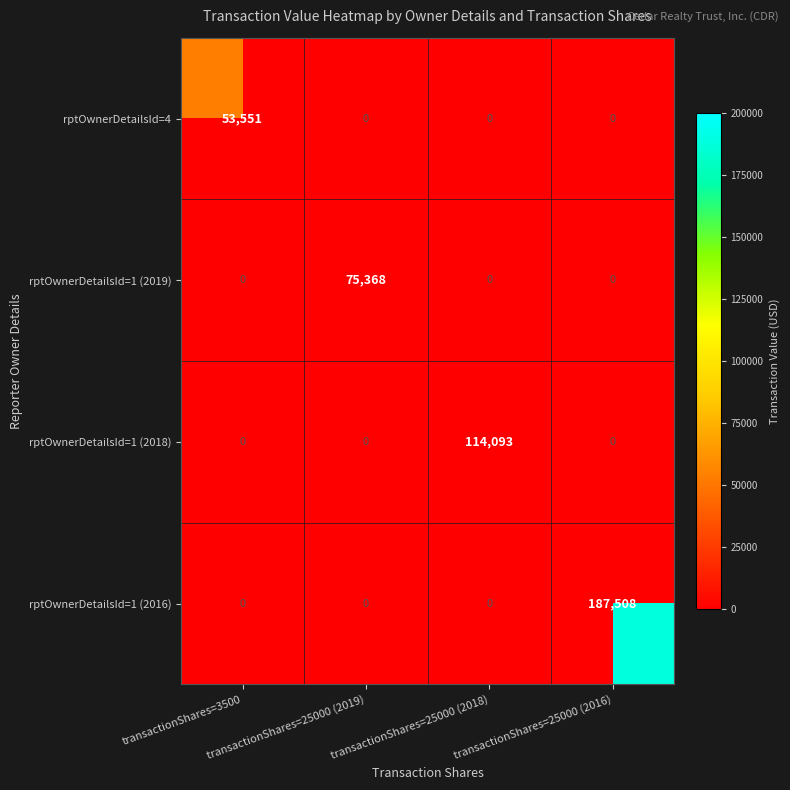

How many positive values does the rptOwnerDetailsId=1 (2016) series have?

1